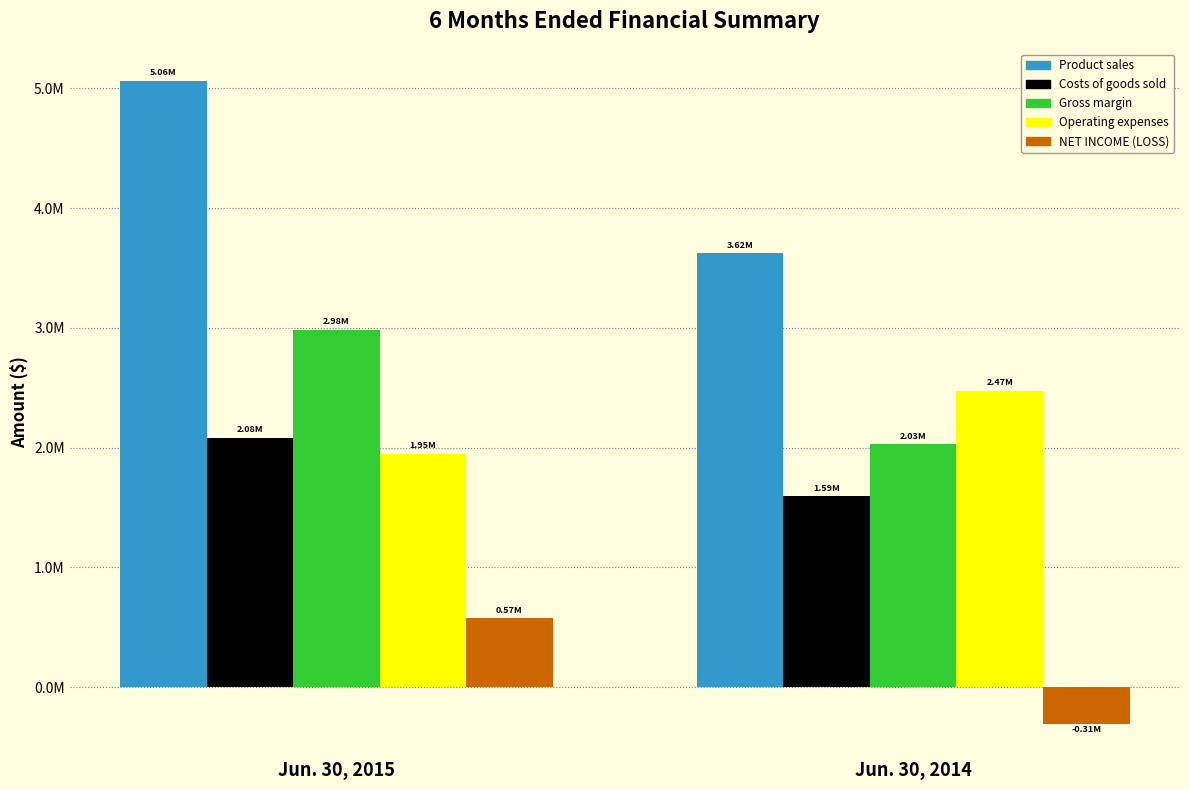

Are the bars horizontal?

No